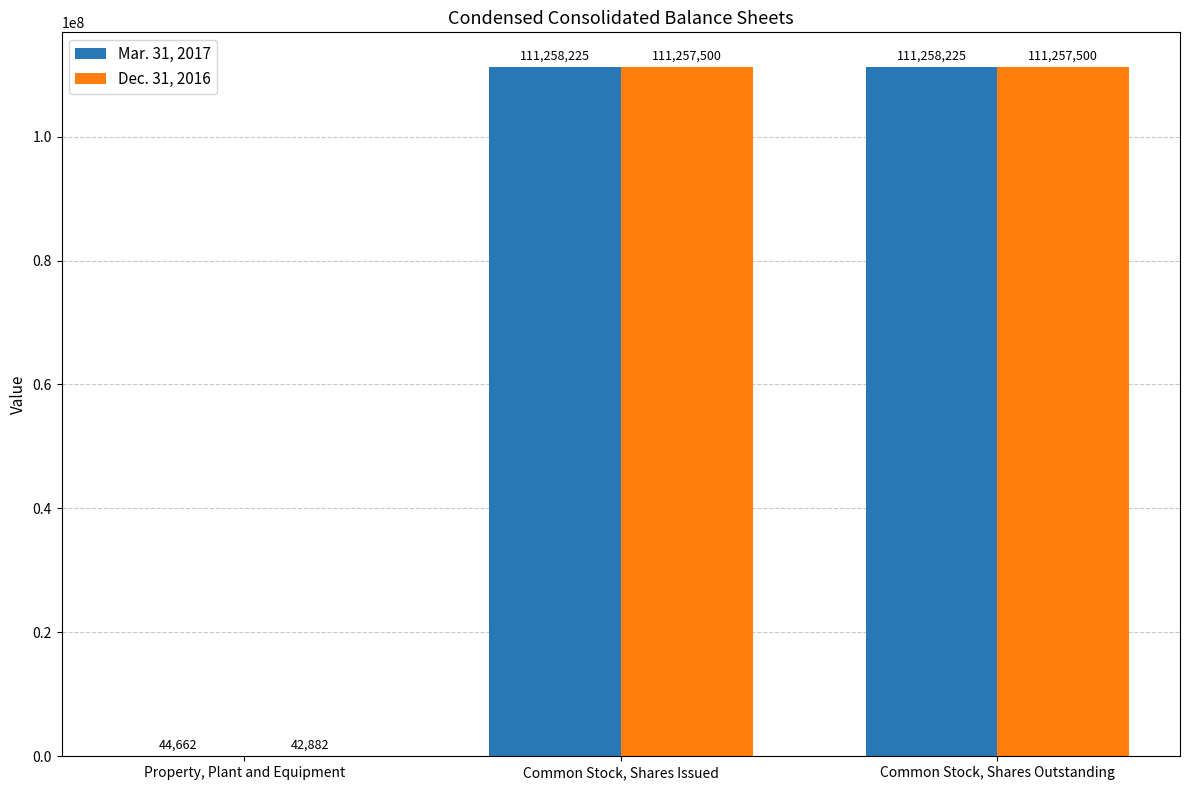

What is the sum of all Mar. 31, 2017 values?

222561112